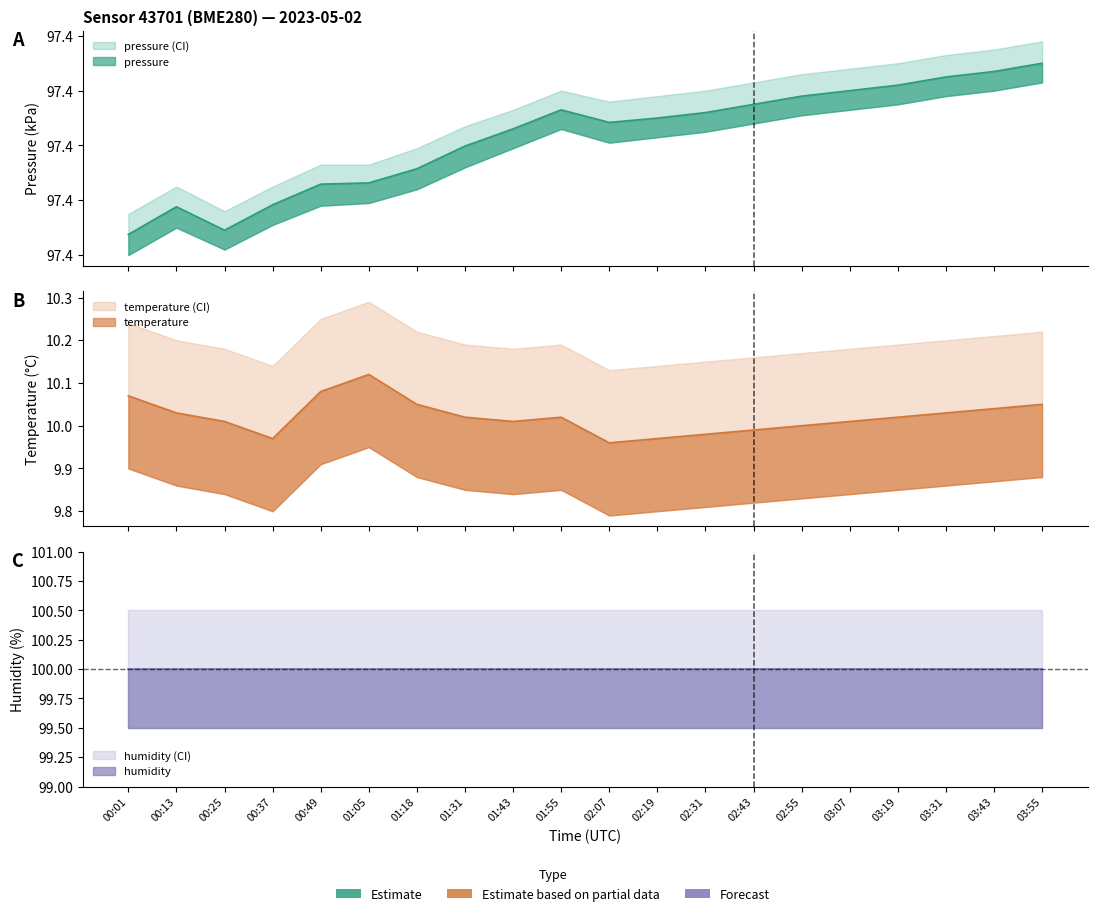

The pressure series shows 97.4 at 00:49. True or false?

True